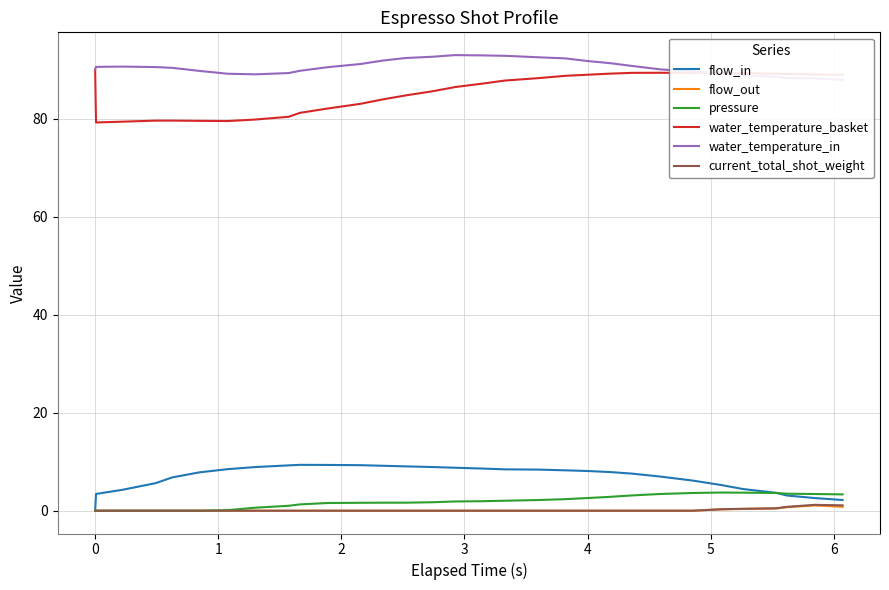

How many interior local peaks does the flow_out series have?

1